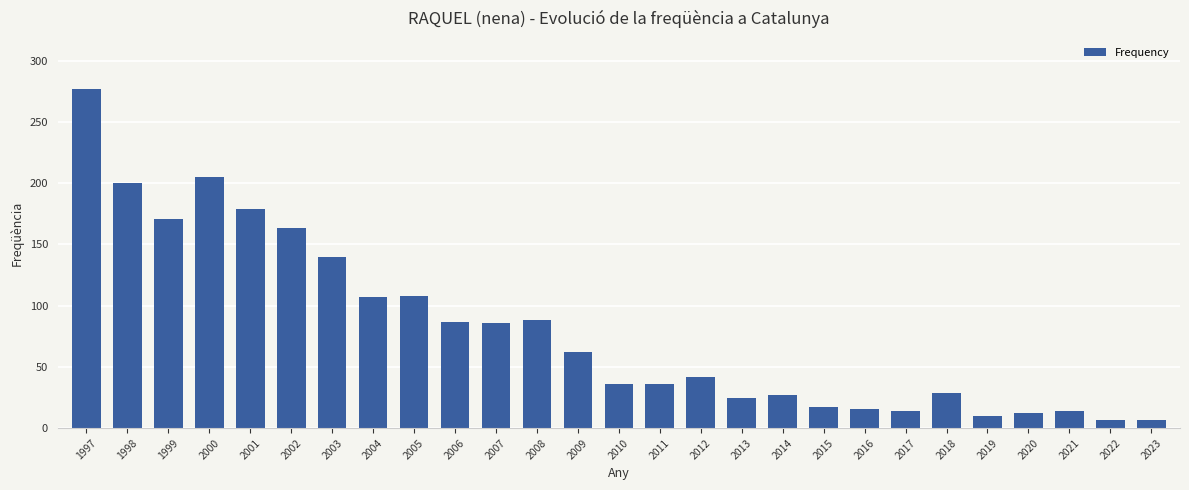

The chart shows a value of 186 at 1997. True or false?

False